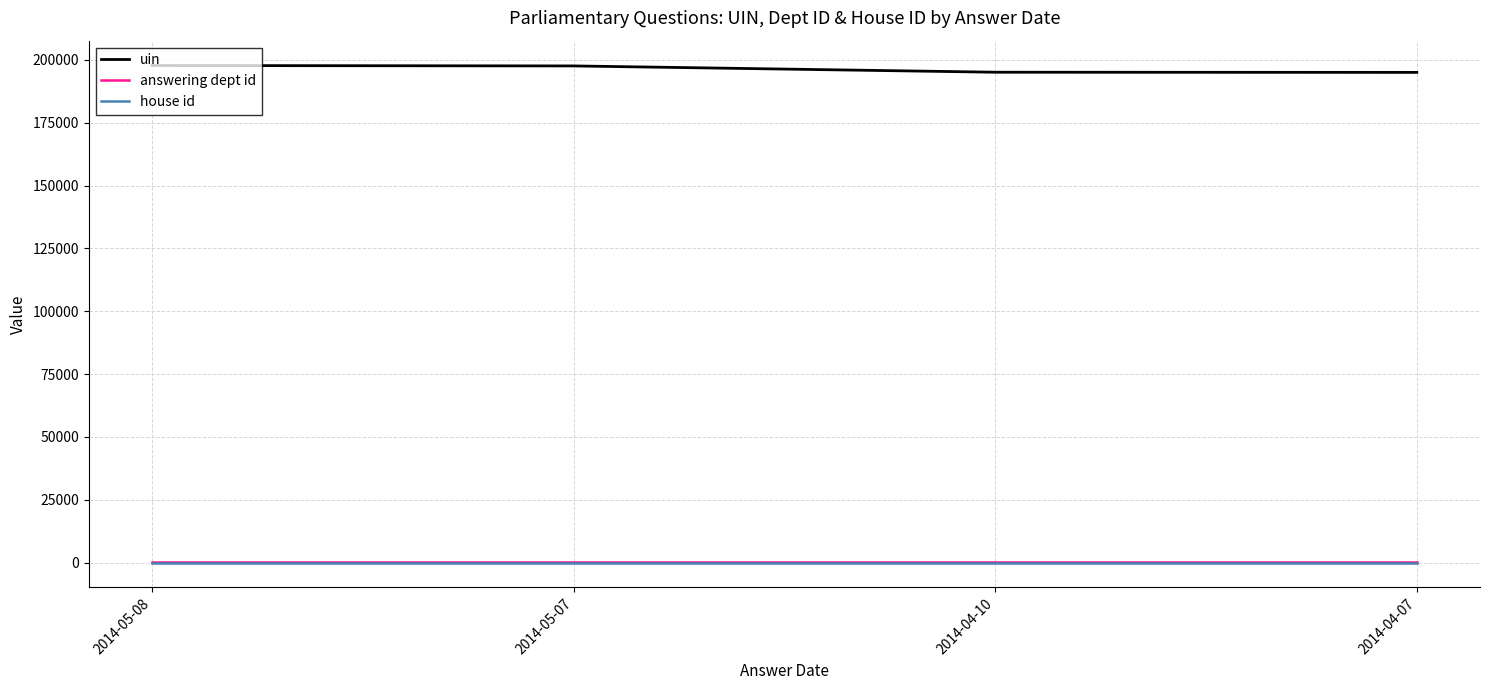

How many lines are shown in the chart?

3